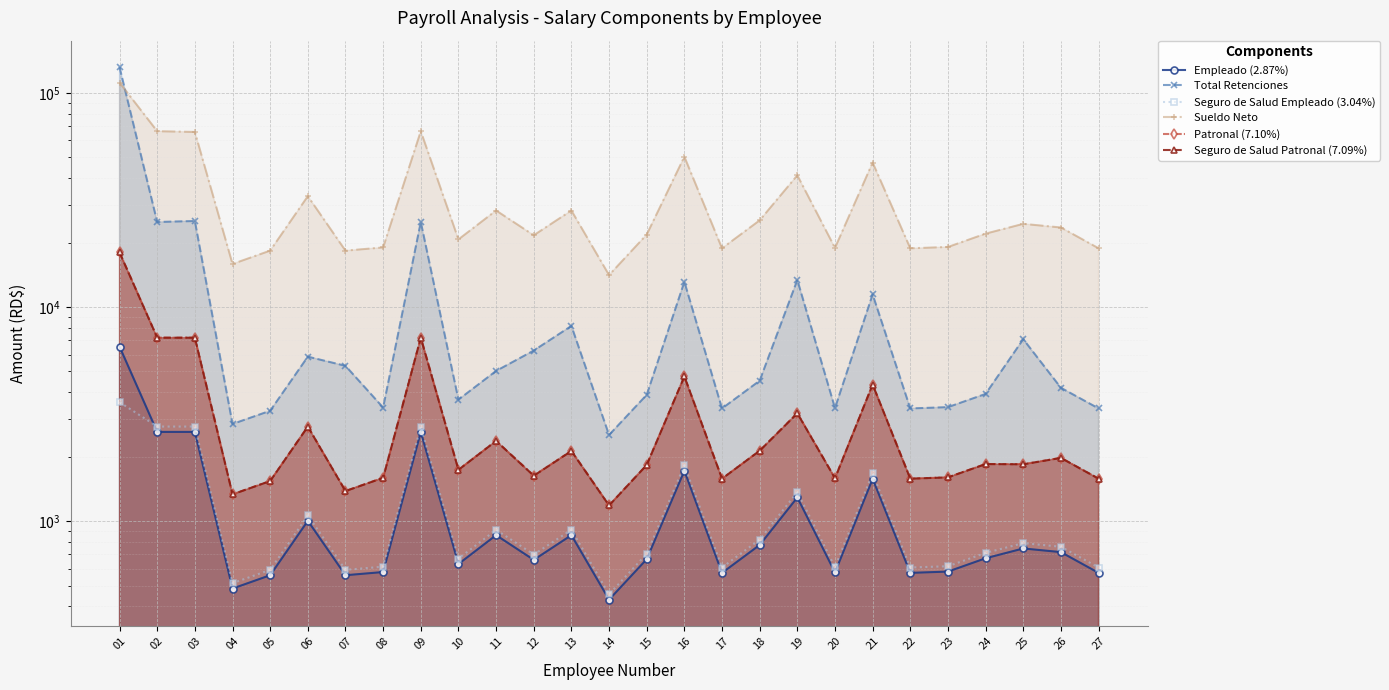

Does the chart display data point markers on the line(s)?

Yes